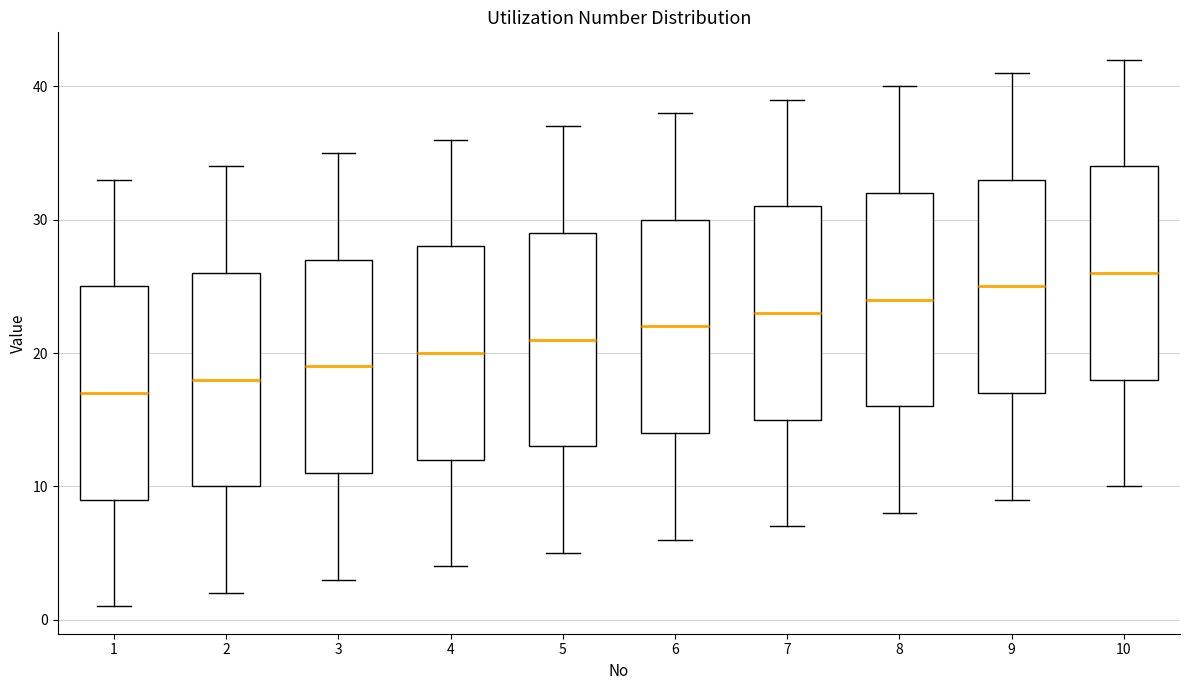

Reading left to right, read every box against the y-axis: the position of its median line, the range the box covers, and the ends of its whiskers. The values are not printed on the chart, so give them approximately, as read against the axis.

1: median 17, box 9 to 25, whiskers 1 to 33
2: median 18, box 10 to 26, whiskers 2 to 34
3: median 19, box 11 to 27, whiskers 3 to 35
4: median 20, box 12 to 28, whiskers 4 to 36
5: median 21, box 13 to 29, whiskers 5 to 37
6: median 22, box 14 to 30, whiskers 6 to 38
7: median 23, box 15 to 31, whiskers 7 to 39
8: median 24, box 16 to 32, whiskers 8 to 40
9: median 25, box 17 to 33, whiskers 9 to 41
10: median 26, box 18 to 34, whiskers 10 to 42